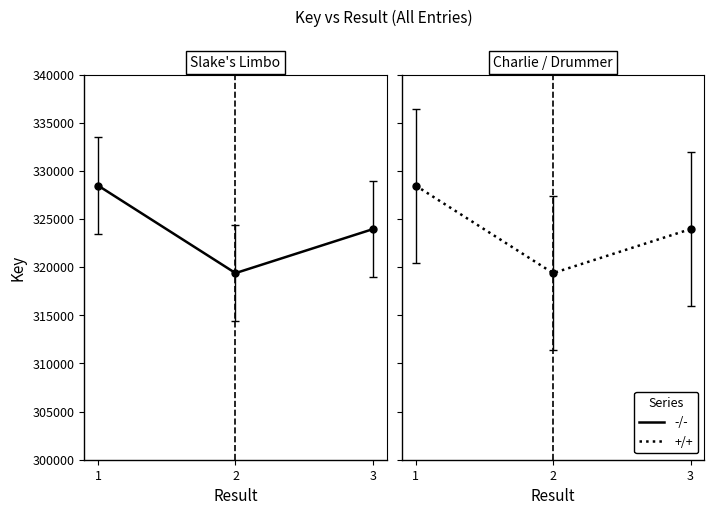

Is the value of +/+ at 3 greater than the value of -/- at 1?

No